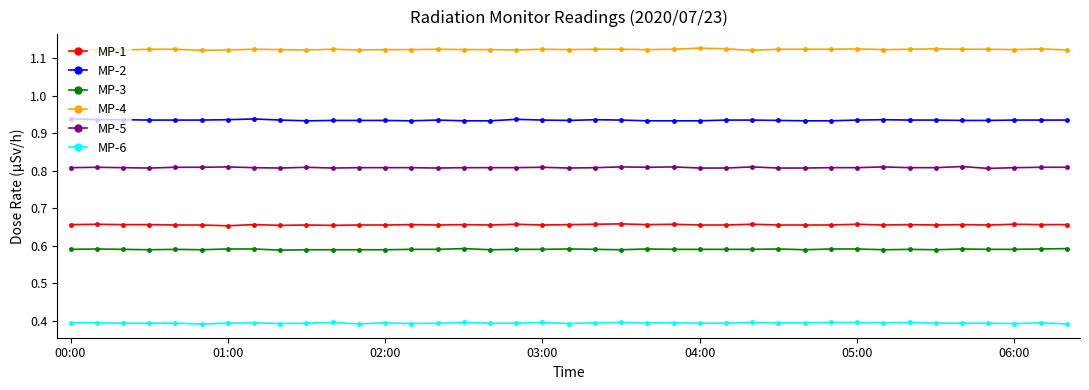

At how many categories does at least one series exceed 0?

39